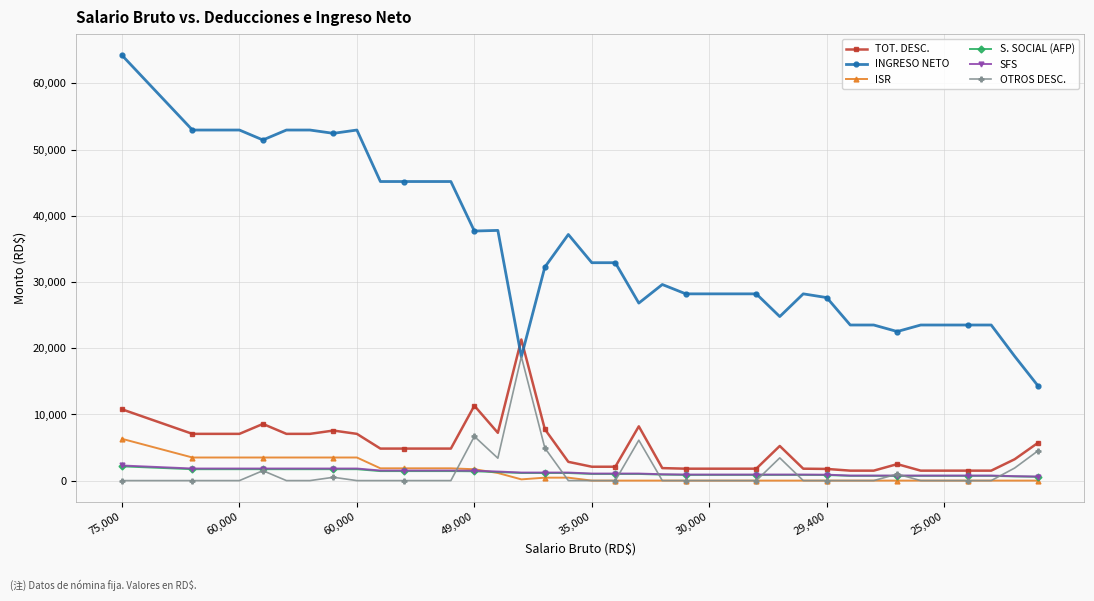

After their last crossing, which series has the higher values: ISR or S. SOCIAL (AFP)?

S. SOCIAL (AFP)